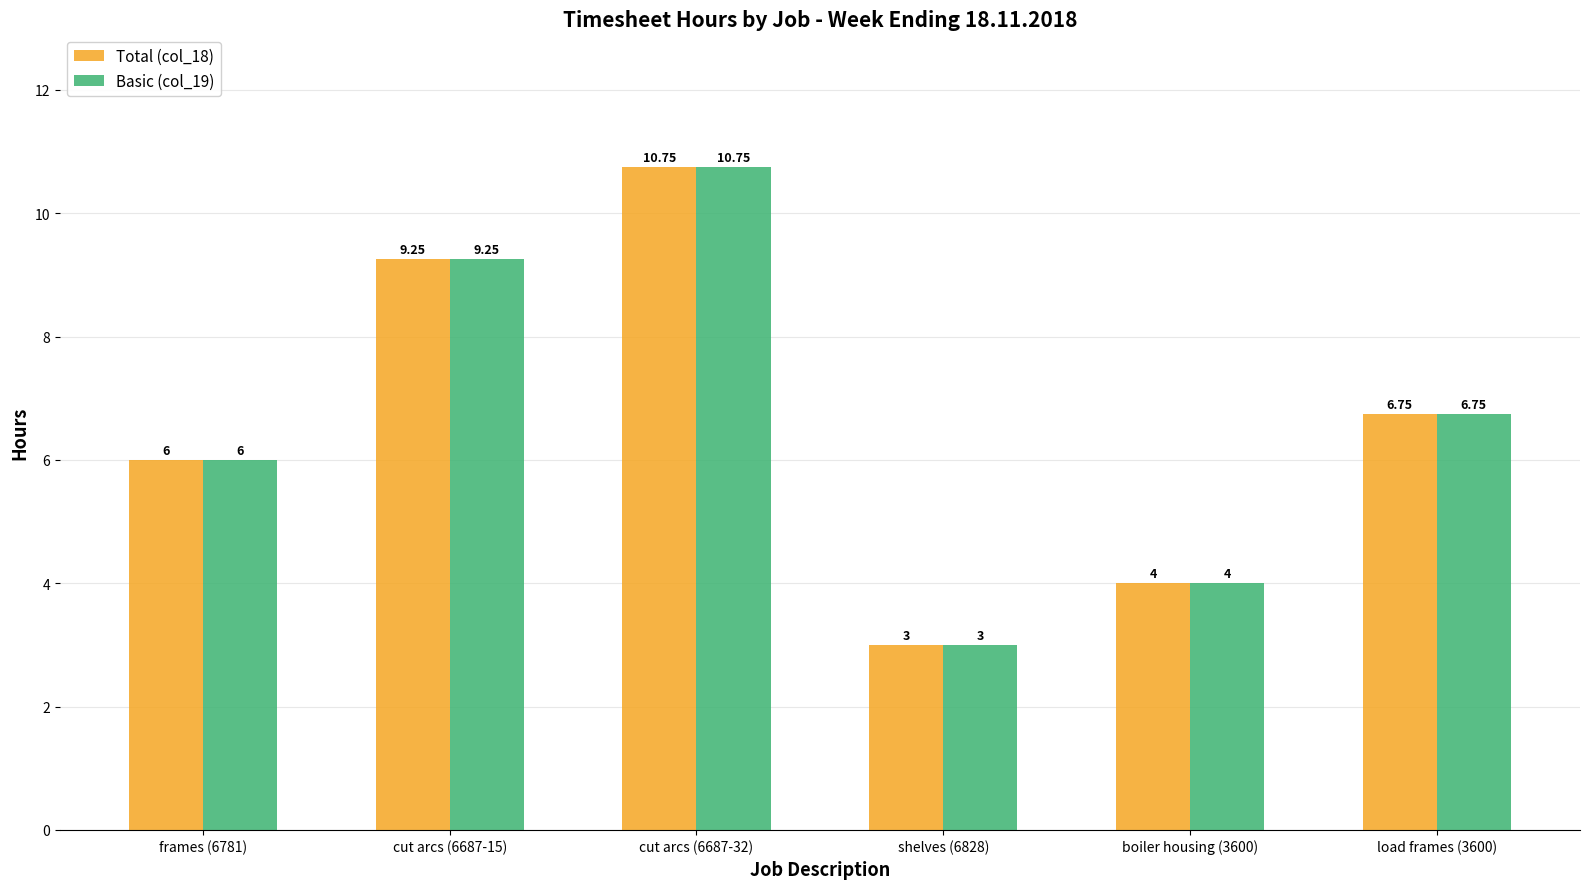

At which category is the sum across all series the highest?

cut arcs (6687-32)